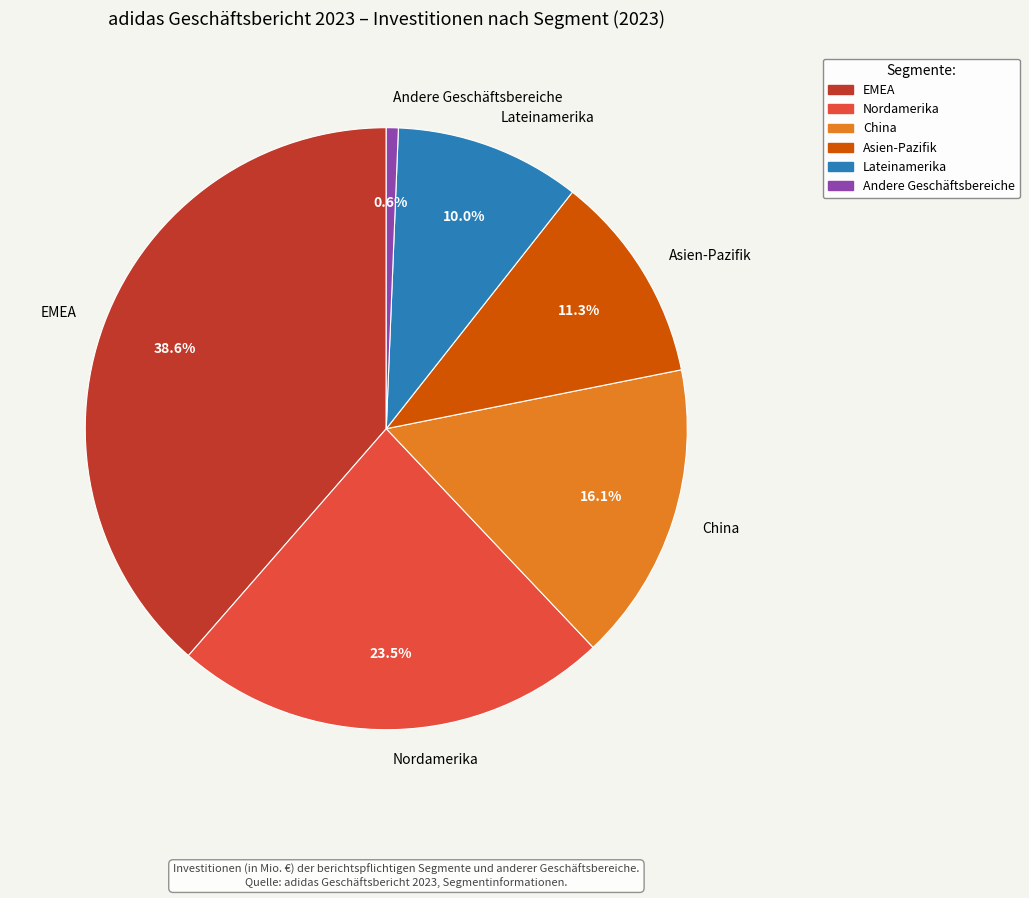

Rank the categories by value from lowest to highest.

Andere Geschäftsbereiche, Lateinamerika, Asien-Pazifik, China, Nordamerika, EMEA